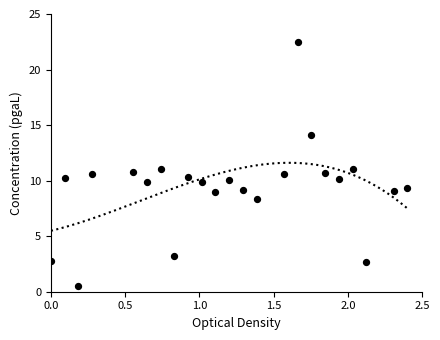

What is the change in value from 18 to 22?

-0.5